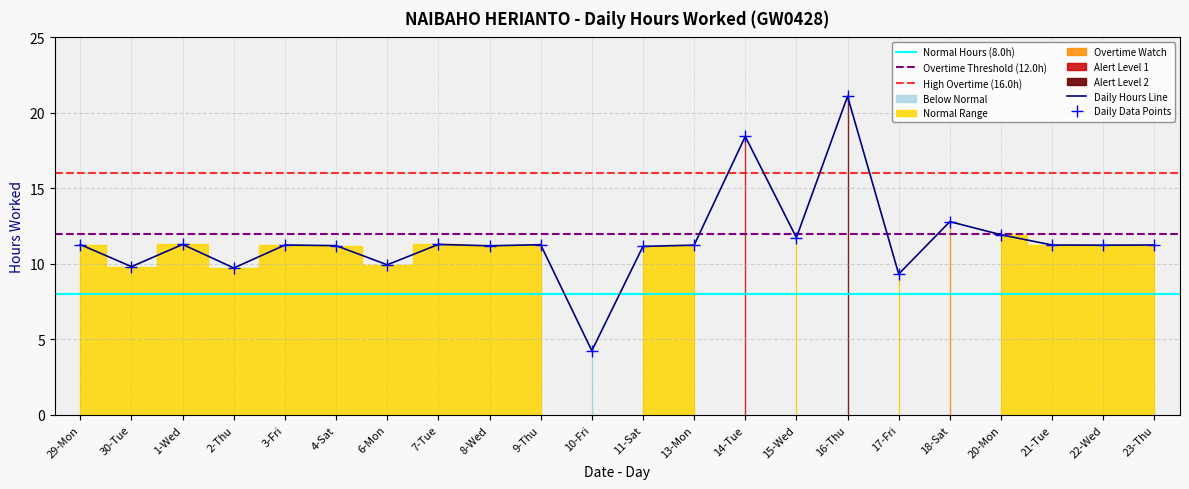

Where is the first local maximum?

1-Wed